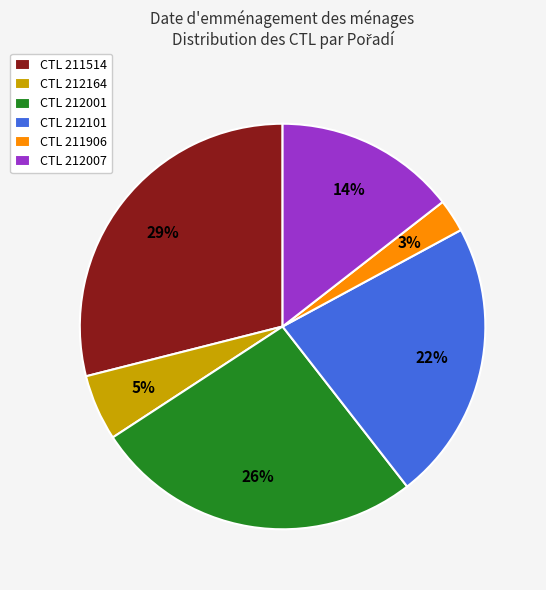

Which has a higher value, CTL 212164 or CTL 212001?

CTL 212001